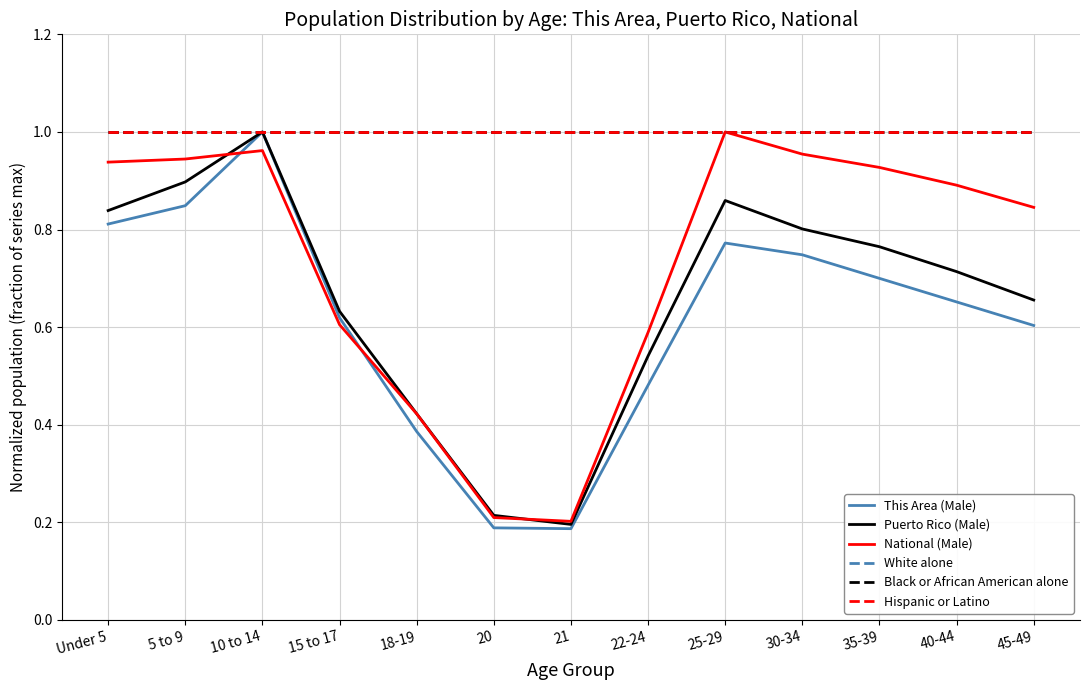

Which series has the widest spread of values?

This Area (Male)